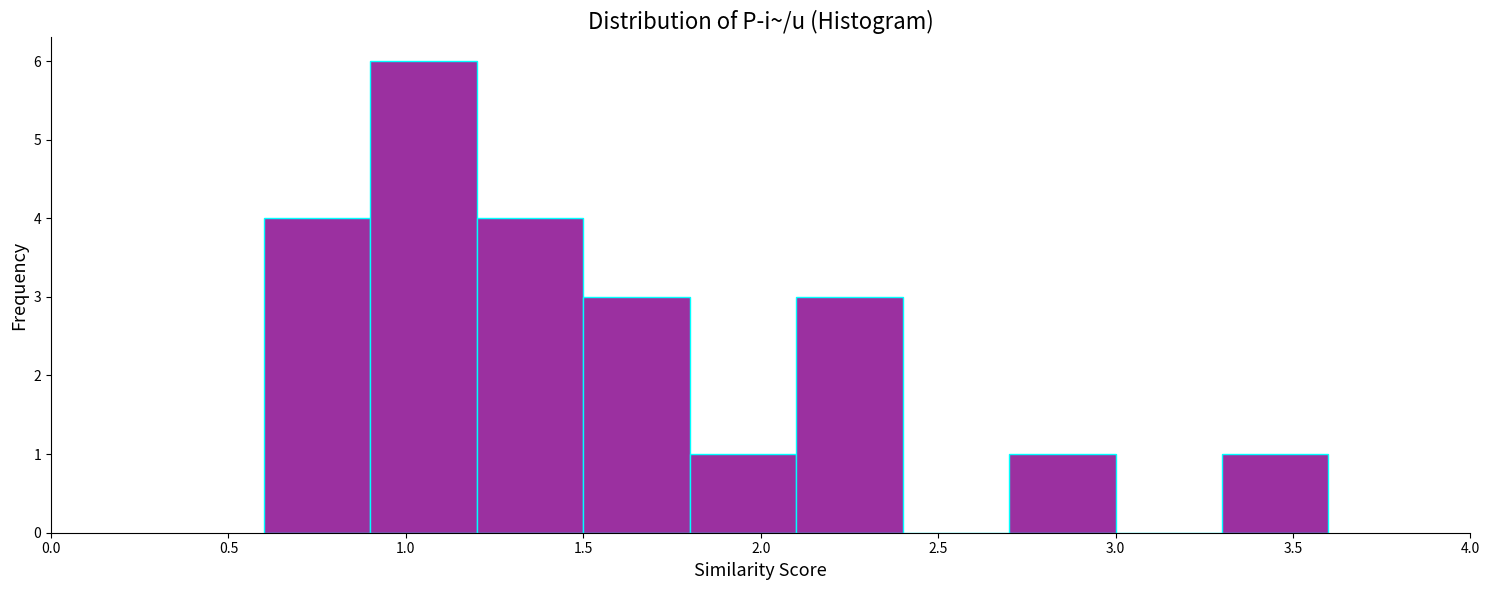

Which range on the x-axis has the tallest bar?

0.9 to 1.2